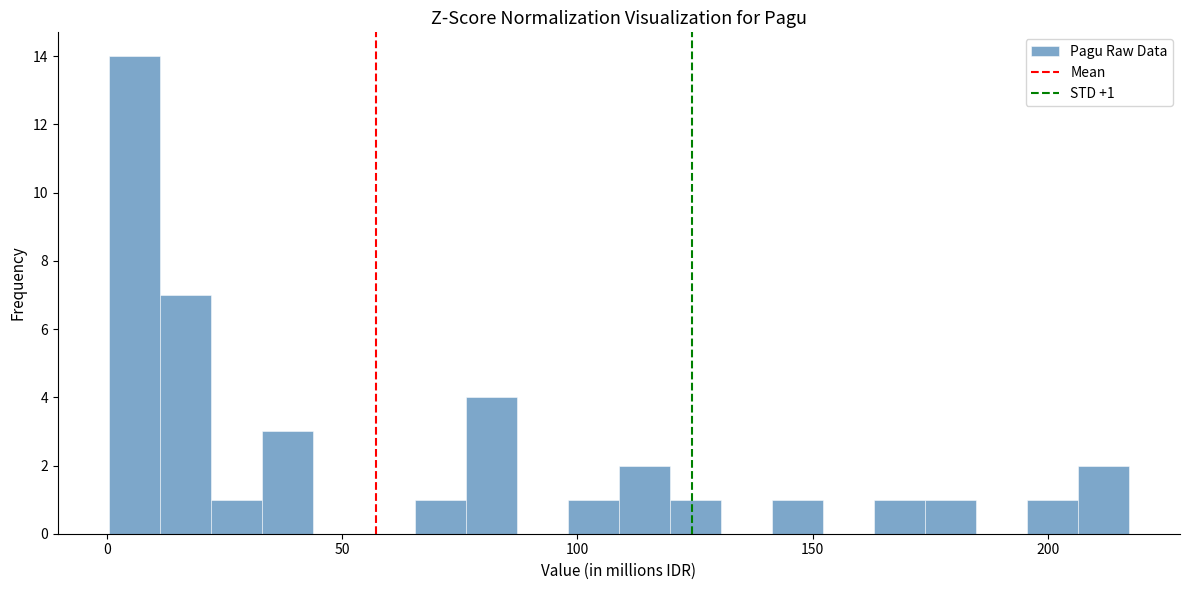

Read against the x-axis, roughly where is the centre of the tallest bar?

5